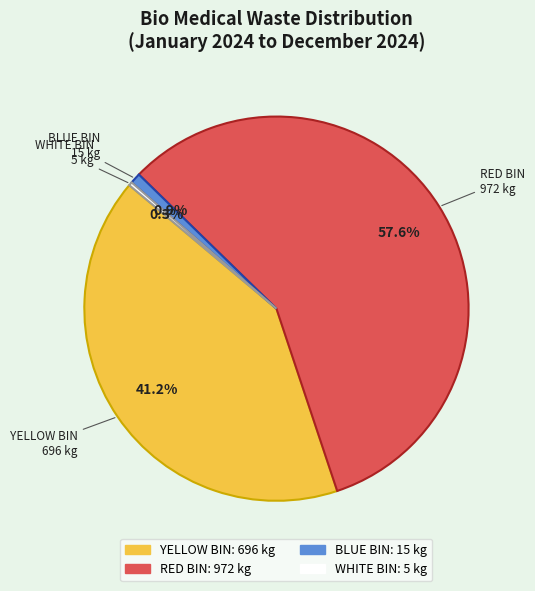

What percentage do BLUE BIN and YELLOW BIN together represent?

42.1%